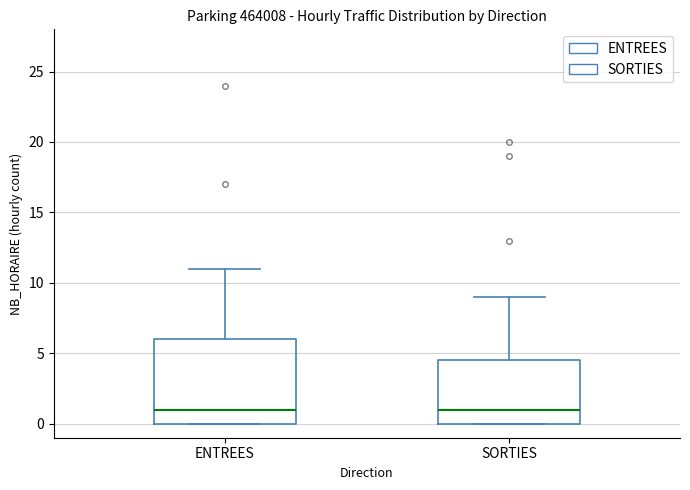

Where does the upper whisker of the box for ENTREES end on the y-axis? The values are not printed on the chart, so give them approximately, as read against the axis.

11.0